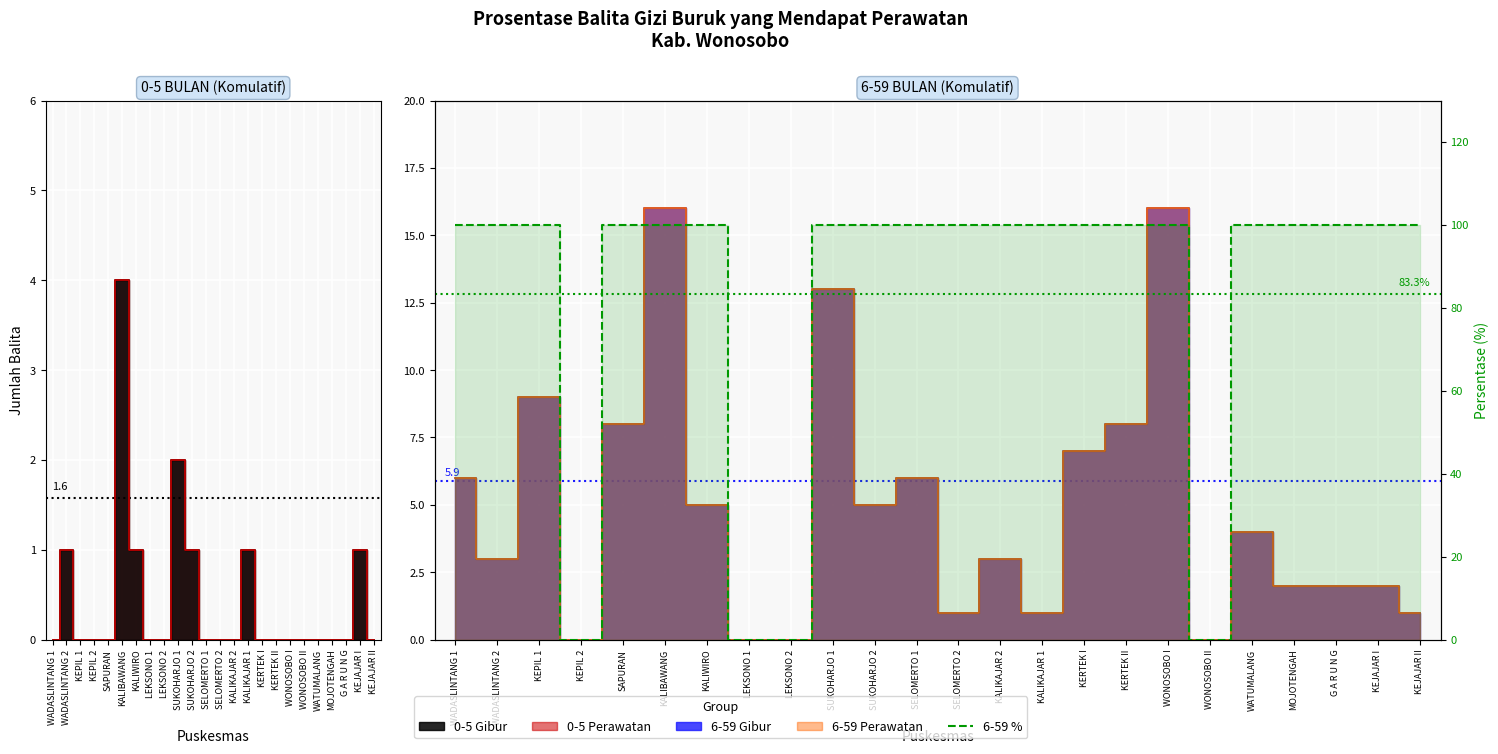

What is the ratio of the value at WADASLINTANG 1 to the value at SAPURAN?

1.0